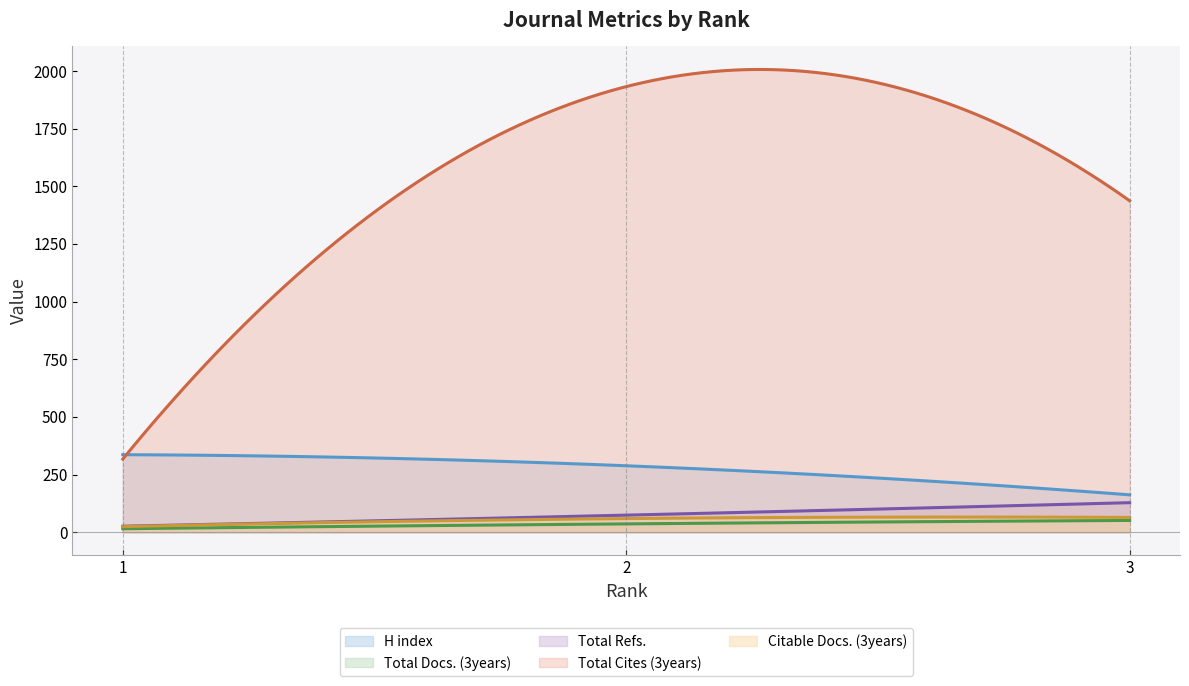

The H index series shows 113 at 1. True or false?

False